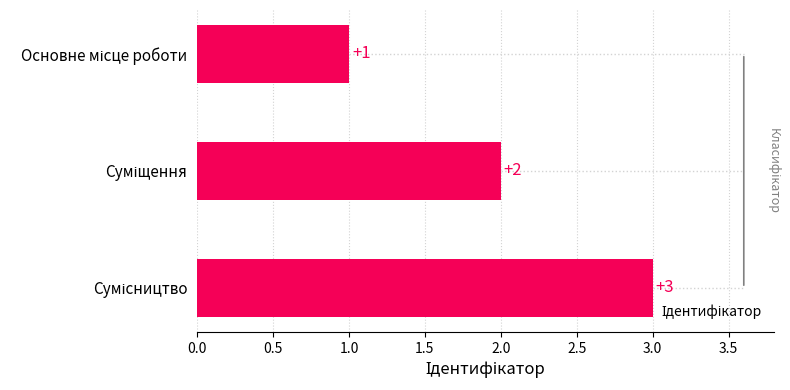

What is the value of the 2nd bar from the top?

2